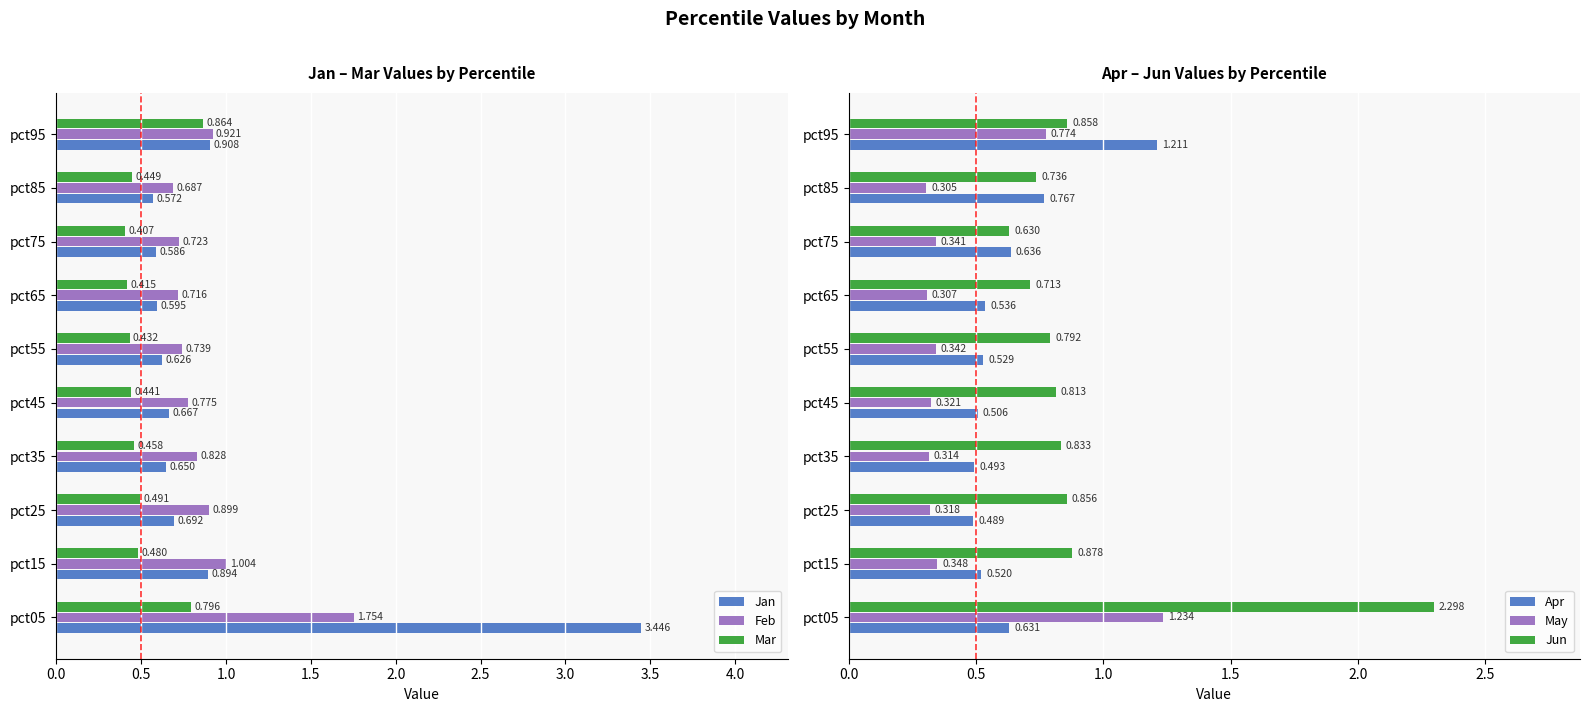

What is the greatest value displayed?

3.4